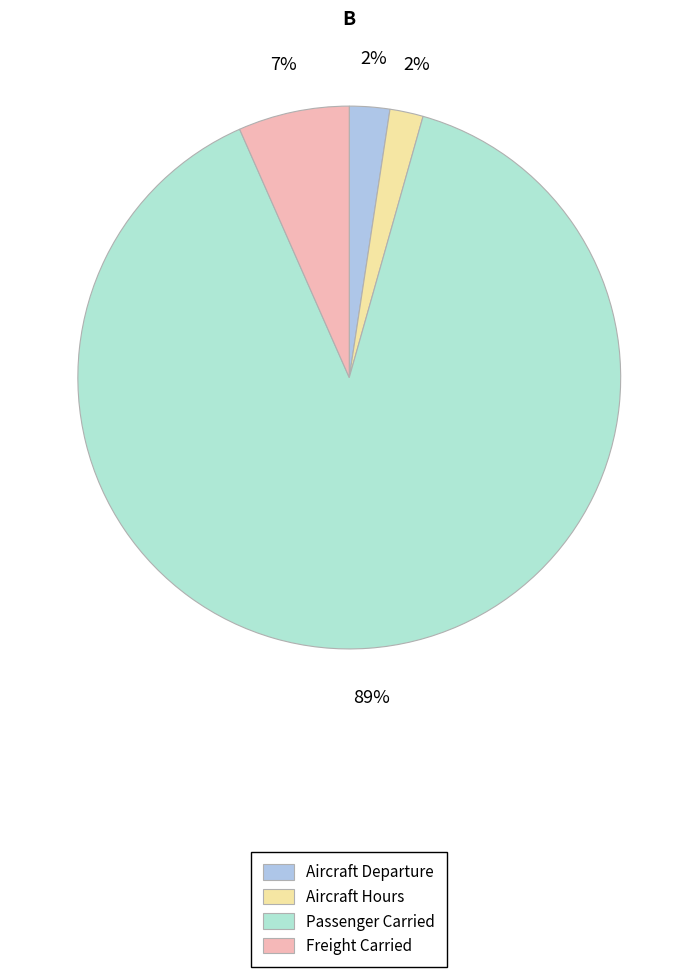

Which slice is the largest?

Passenger Carried